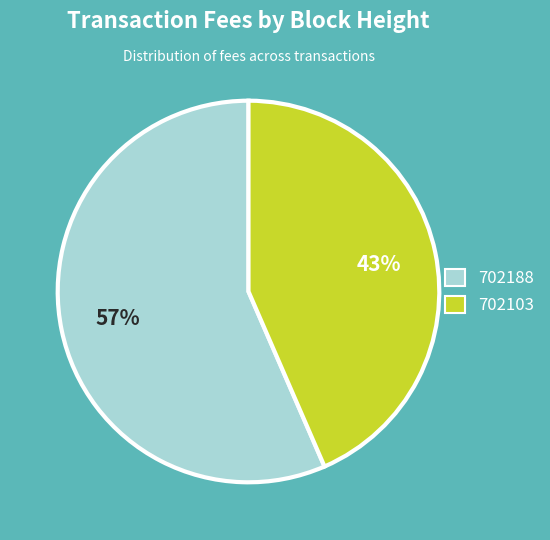

Is it true that 702188 is 44% of the pie?

False